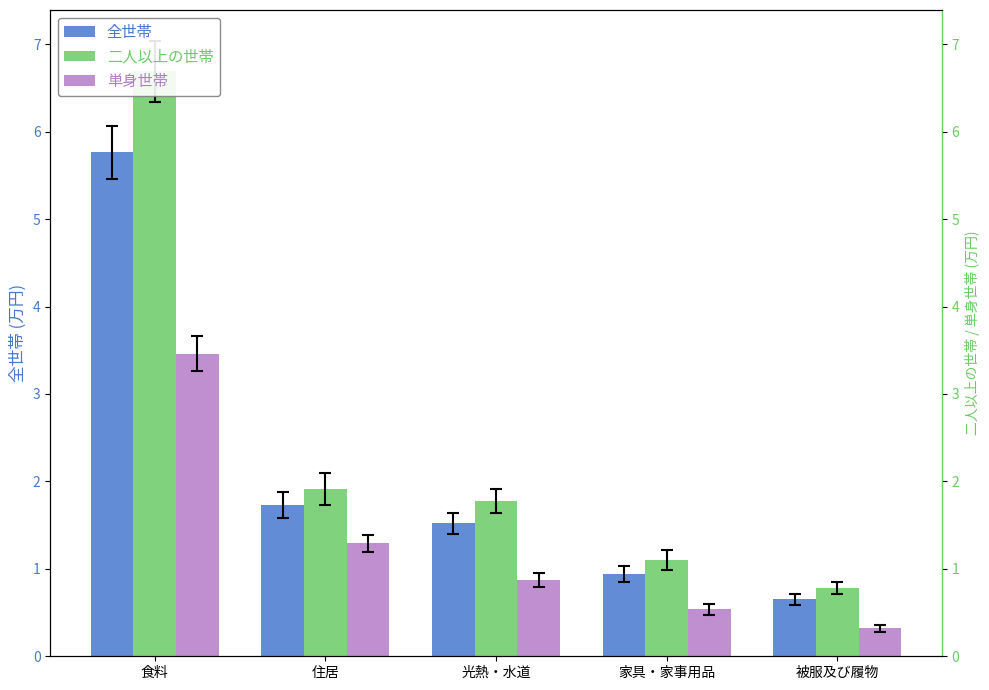

True or false: 単身世帯 has a value of 3.5 at 食料.

True